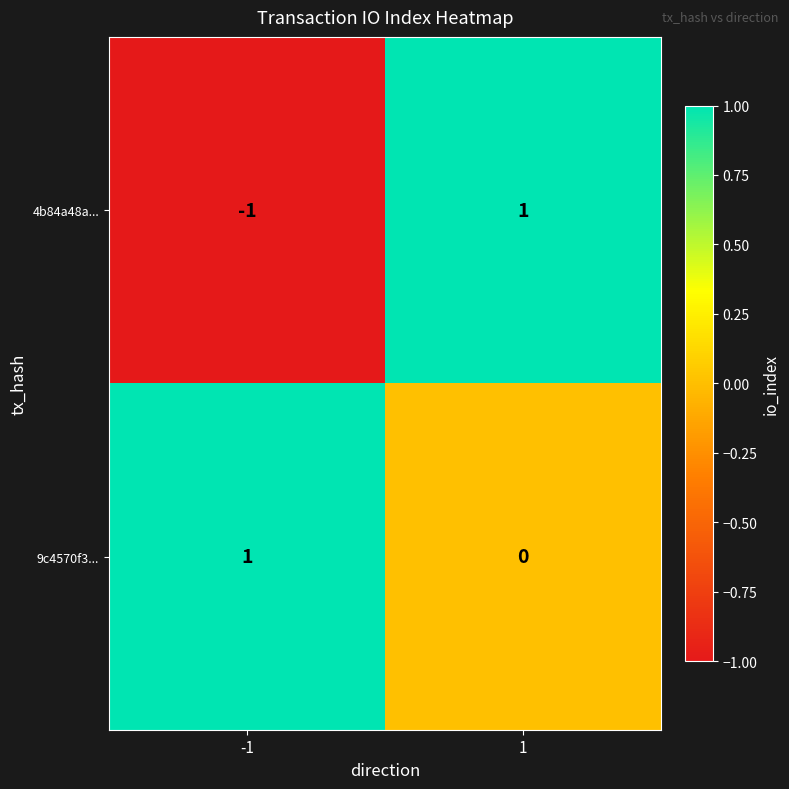

Rank the series at 1 from highest to lowest value.

4b84a48a..., 9c4570f3...